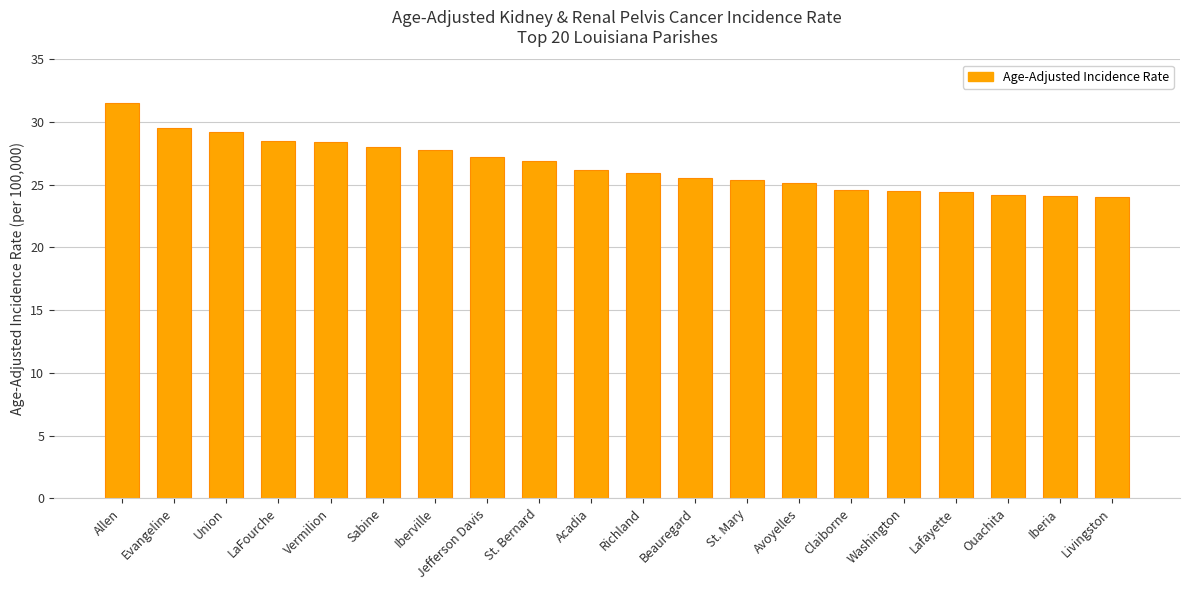

What position from the right is LaFourche?

17